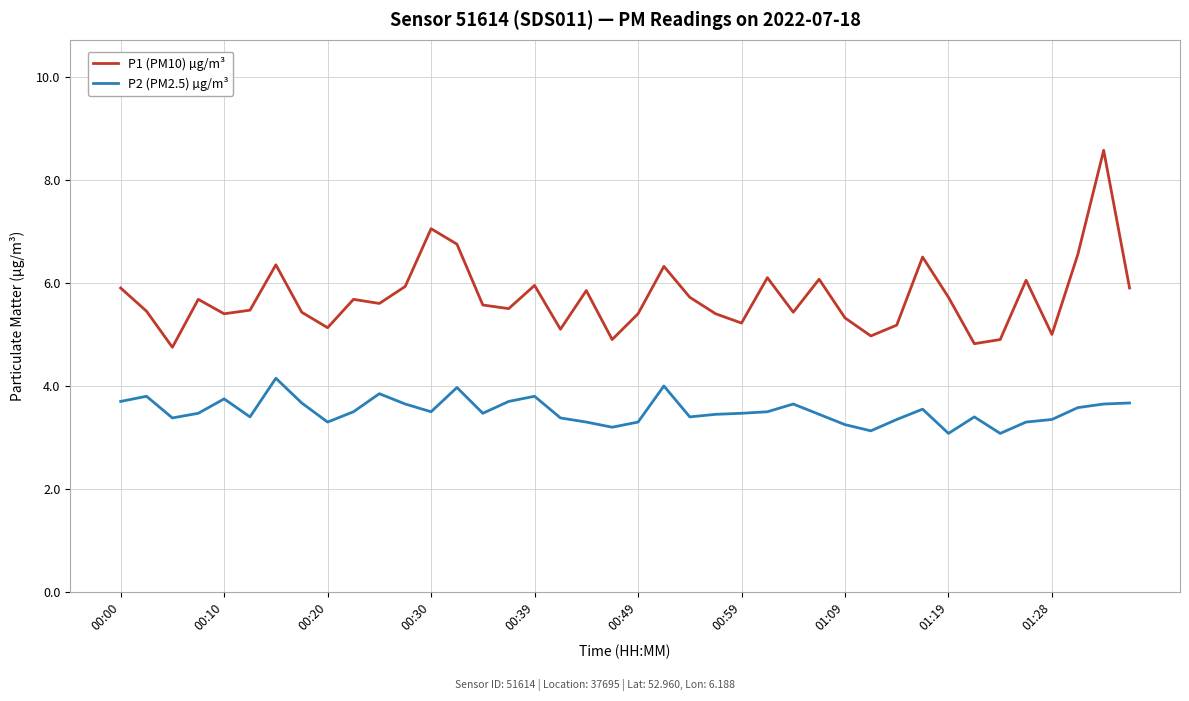

List the series in order of their peak value, highest first.

P1 (PM10) µg/m³, P2 (PM2.5) µg/m³